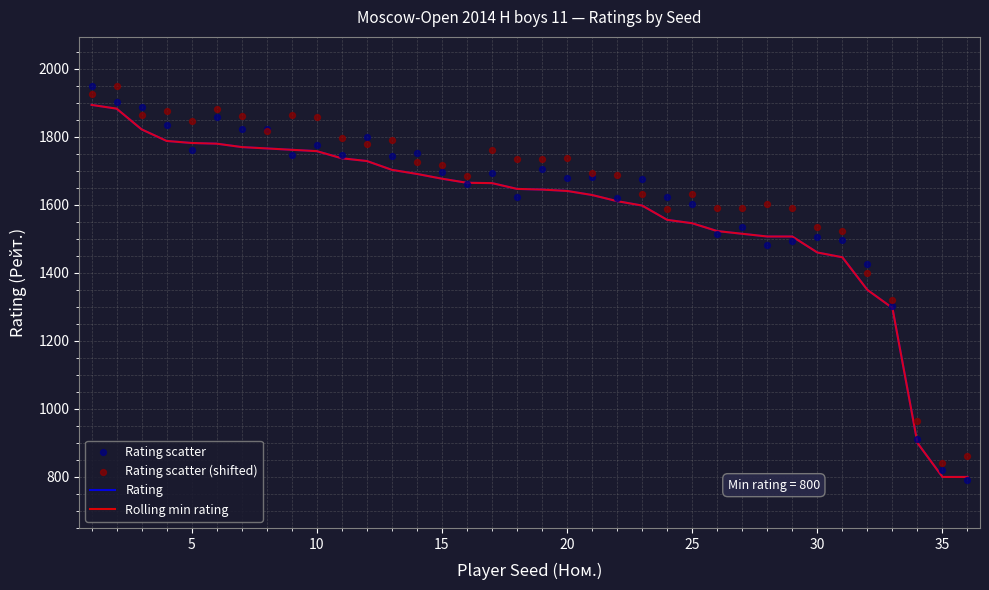

Which series contains the highest Y value?

Rating scatter (shifted)